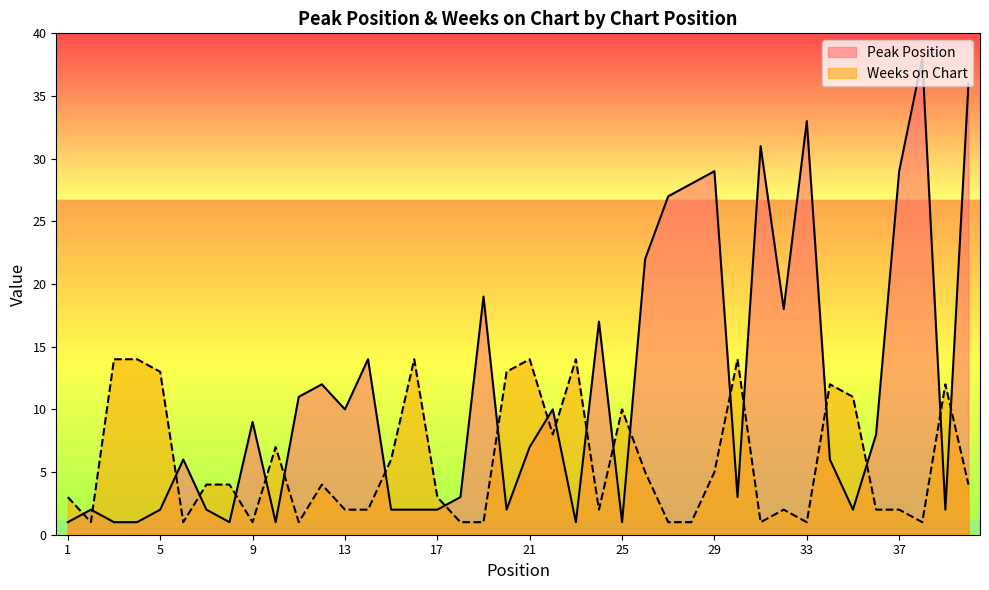

What is the sum of the Weeks on Chart values at 11 and 21?

15